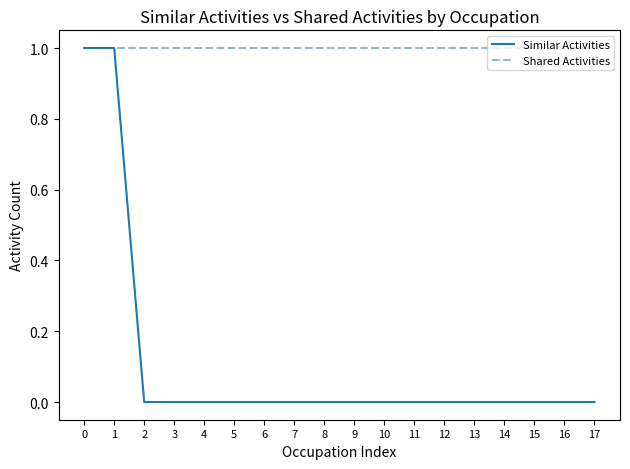

Count the number of data series in this chart.

2